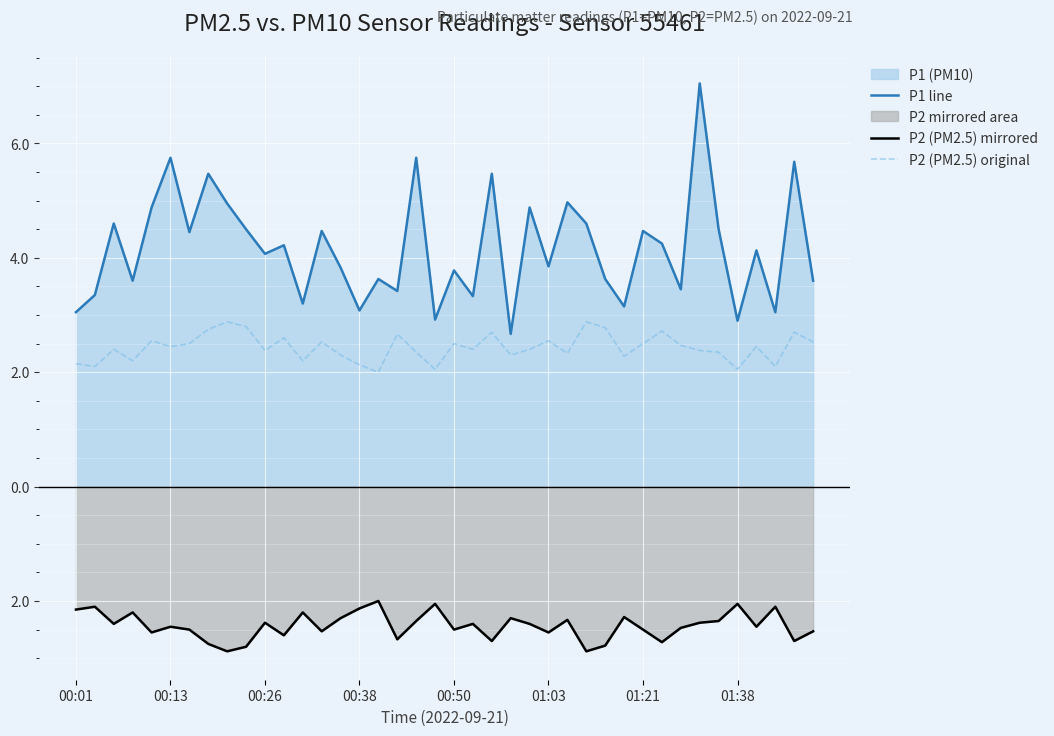

Which series has the largest total across all categories?

P1 line